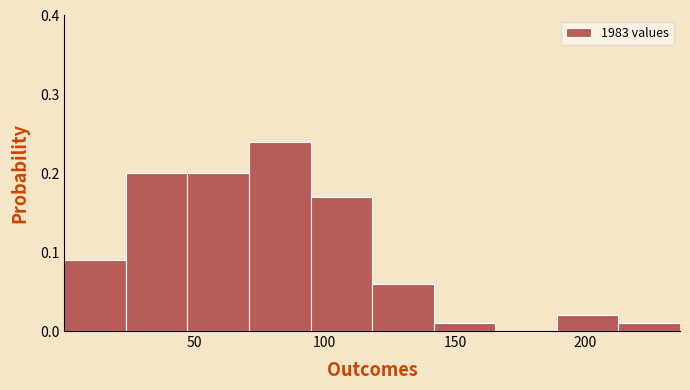

Which range on the x-axis has the tallest bar?

70 to 95